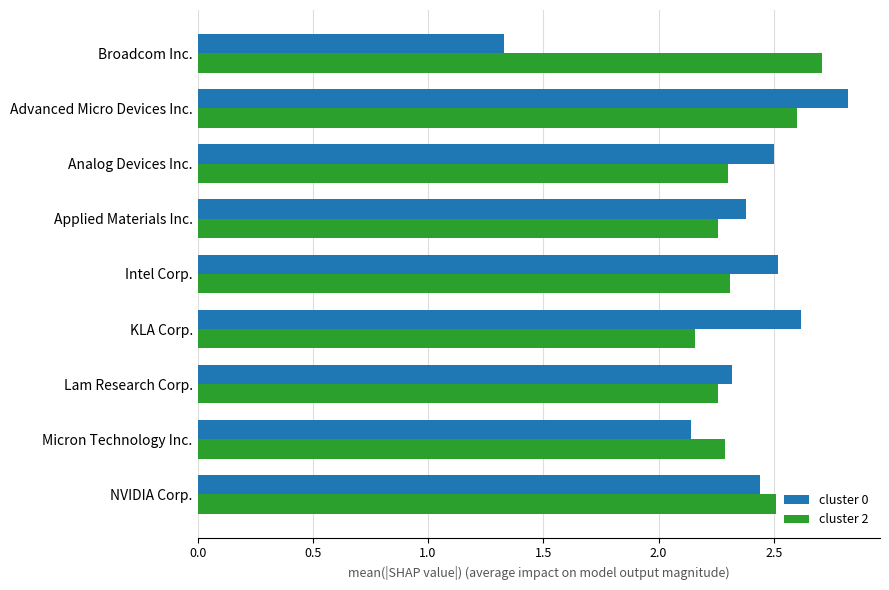

How many values in the cluster 0 series are below 2?

1